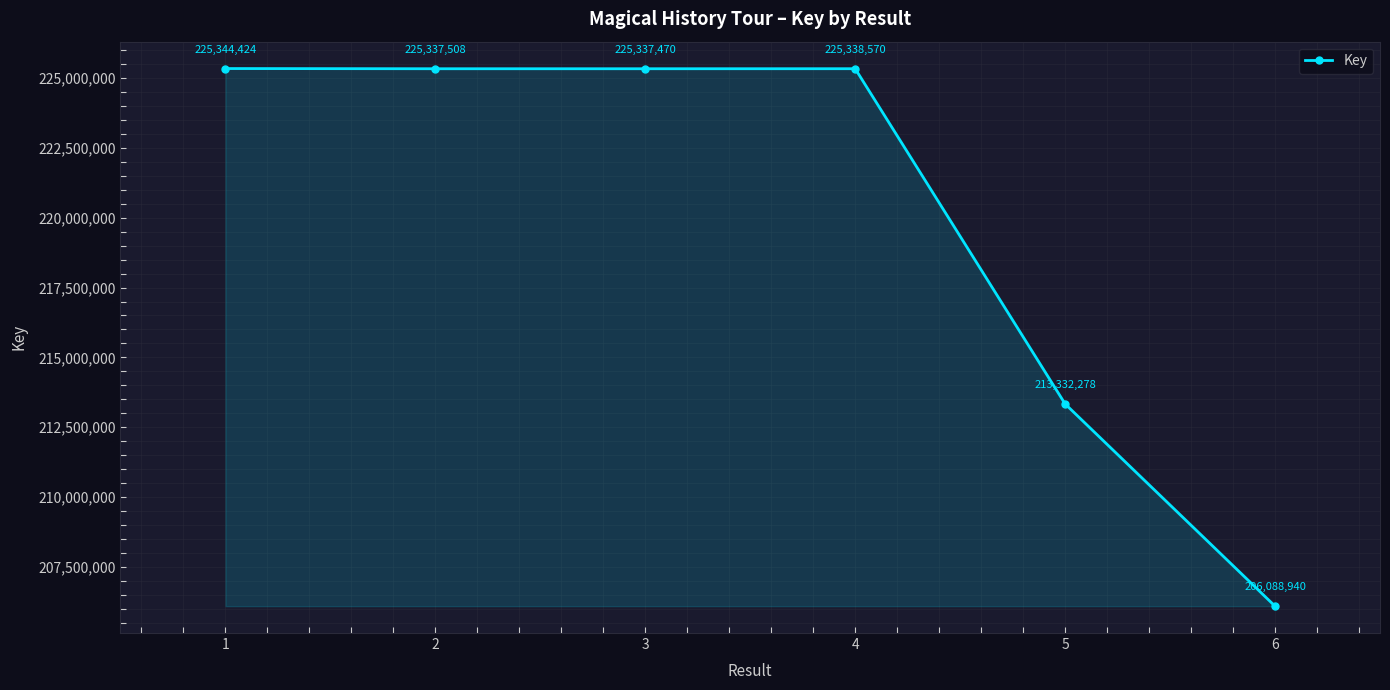

What is the maximum value shown in the chart?

225344424